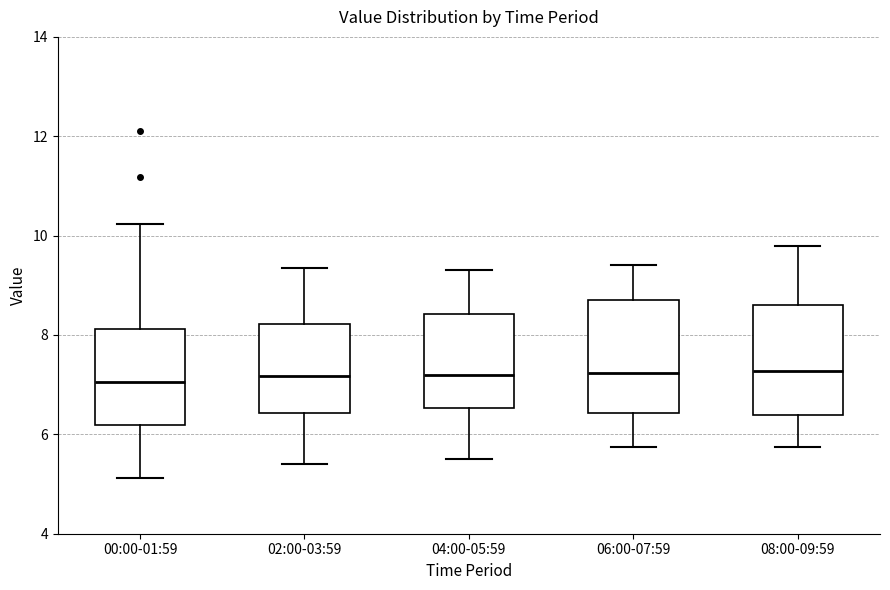

Reading left to right, transcribe this box plot: for each box, give where its median line is, the range the box spans, and where its two whiskers end, as read against the y-axis. The values are not printed on the chart, so give them approximately, as read against the axis.

00:00-01:59: median 7.0, box 6.2 to 8.2, whiskers 5.2 to 10.2
02:00-03:59: median 7.2, box 6.4 to 8.2, whiskers 5.4 to 9.4
04:00-05:59: median 7.2, box 6.6 to 8.4, whiskers 5.6 to 9.4
06:00-07:59: median 7.2, box 6.4 to 8.8, whiskers 5.8 to 9.4
08:00-09:59: median 7.2, box 6.4 to 8.6, whiskers 5.8 to 9.8